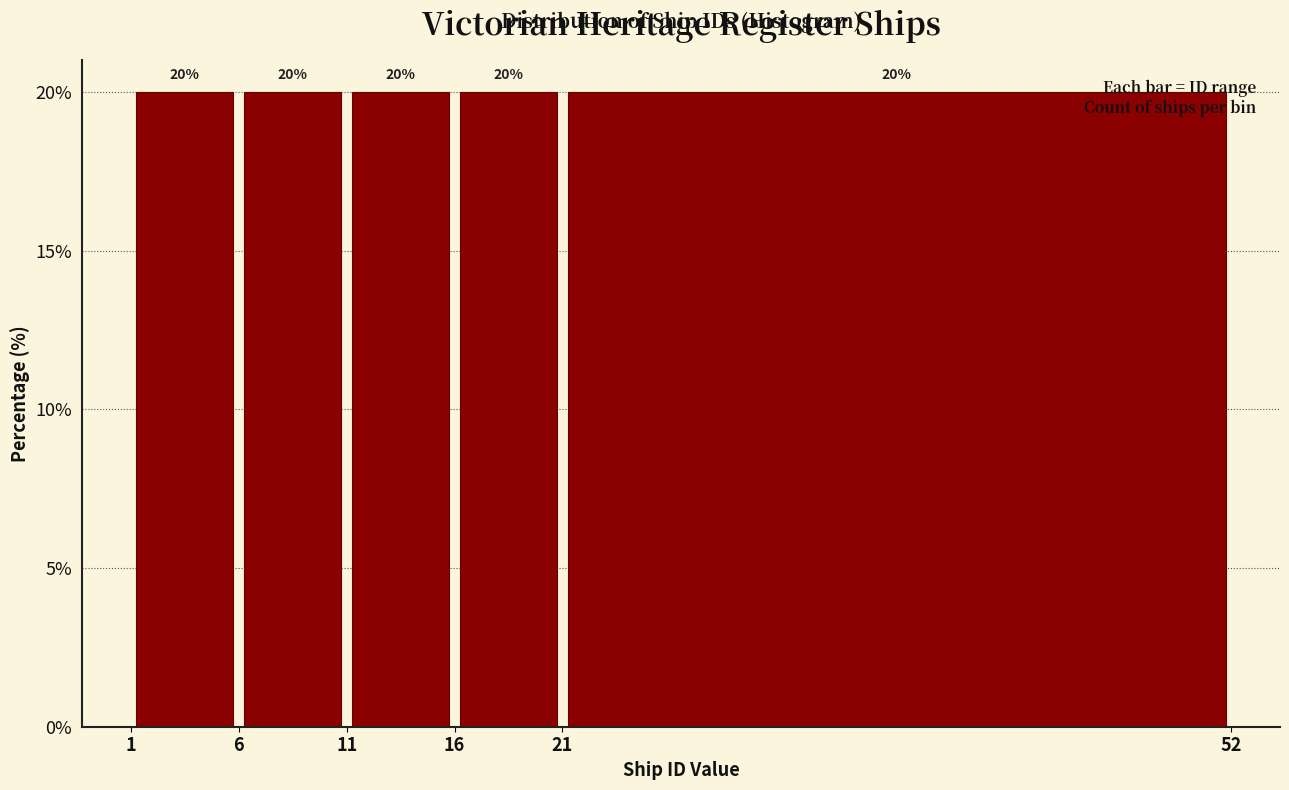

How tall is the bar that spans 16 to 21 on the x-axis?

20